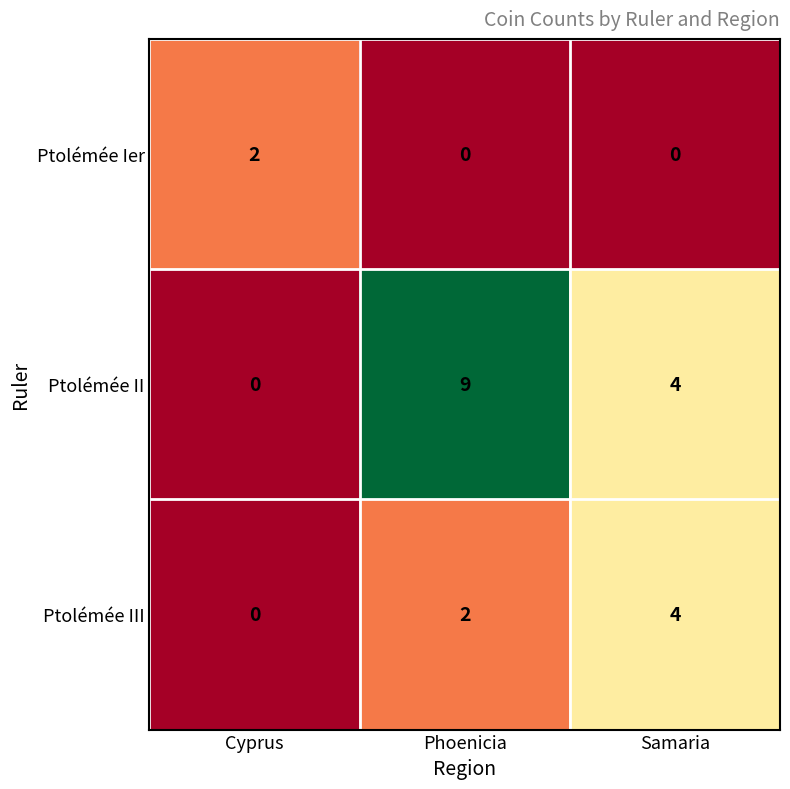

Which series has the largest range (max minus min)?

Ptolémée II